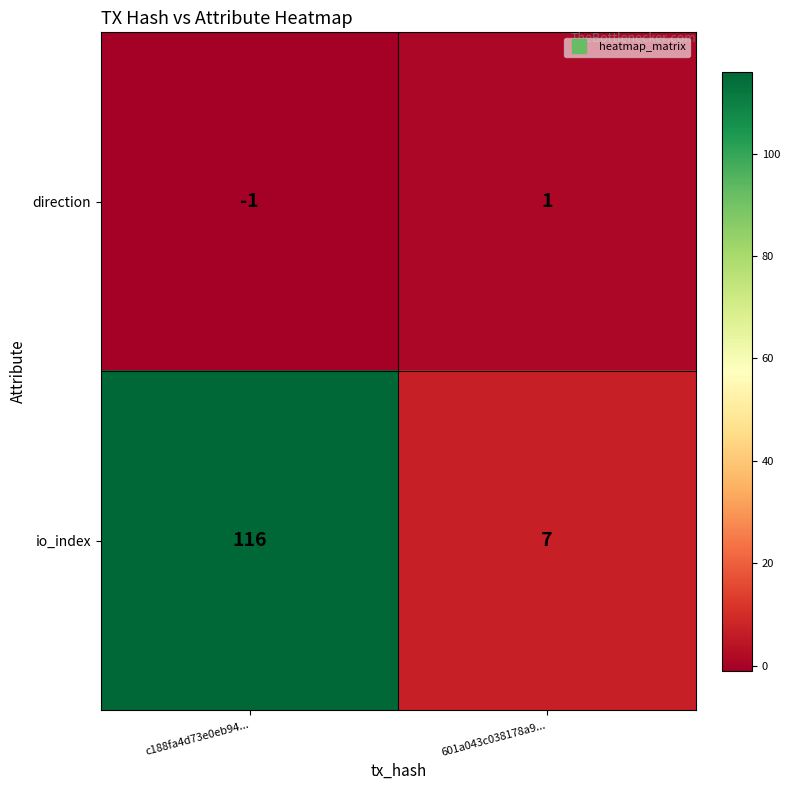

What is the difference between the io_index values at c188fa4d73e0eb94... and 601a043c038178a9...?

109